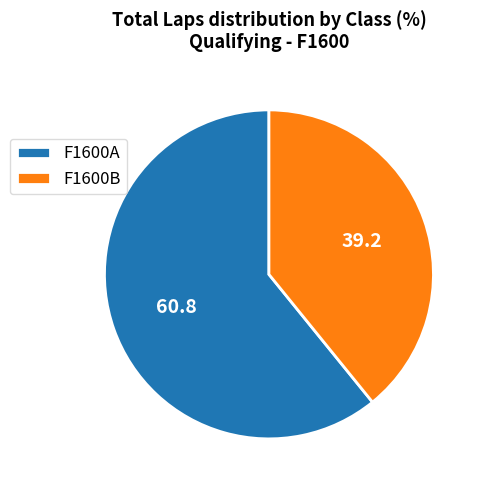

The F1600A slice represents 70% of the pie. True or false?

False